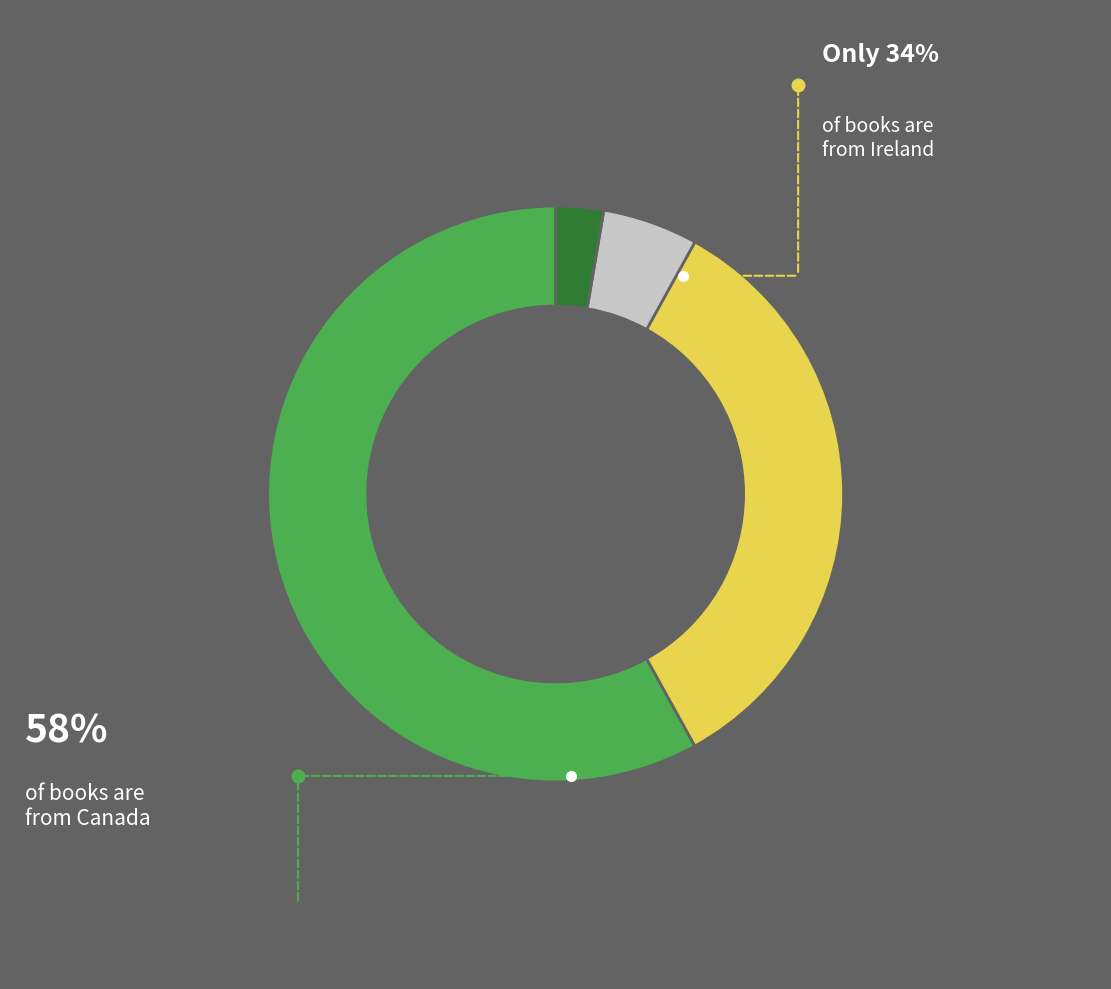

Count the number of slices in the pie.

4